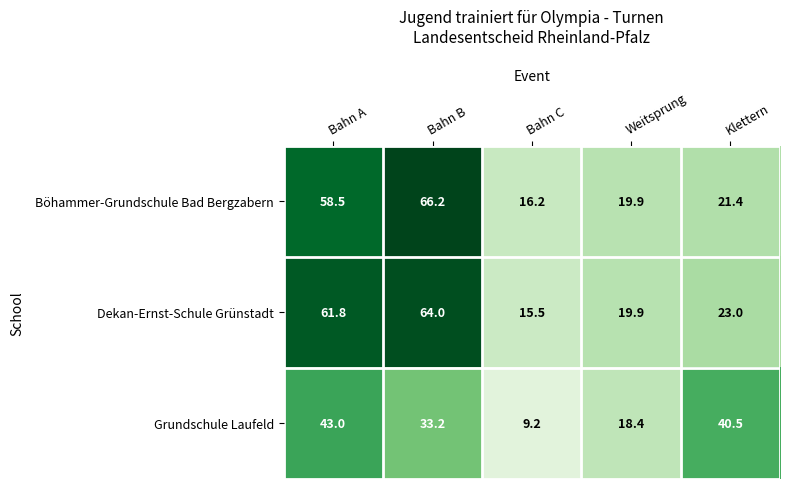

Rank the series by their maximum value, from highest to lowest.

Böhammer-Grundschule Bad Bergzabern, Dekan-Ernst-Schule Grünstadt, Grundschule Laufeld